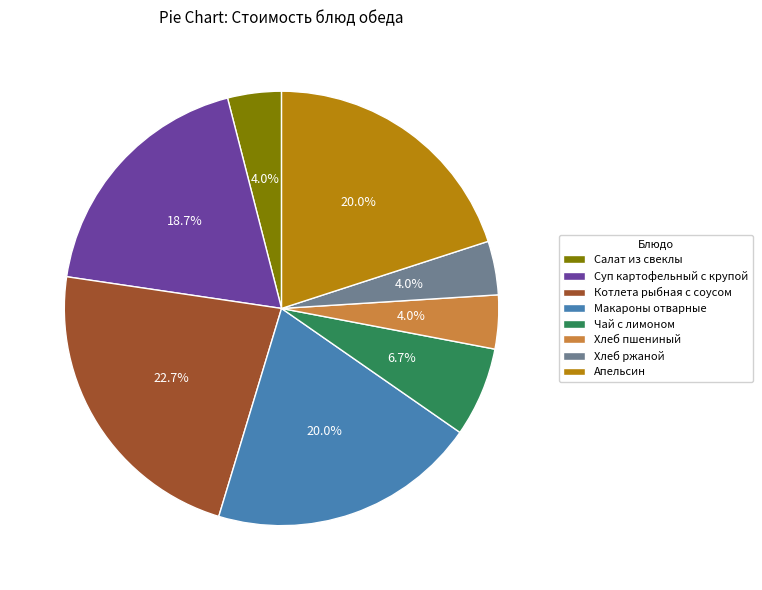

To the nearest percent, what is the difference between the Чай с лимоном and Салат из свеклы slice percentages?

3%